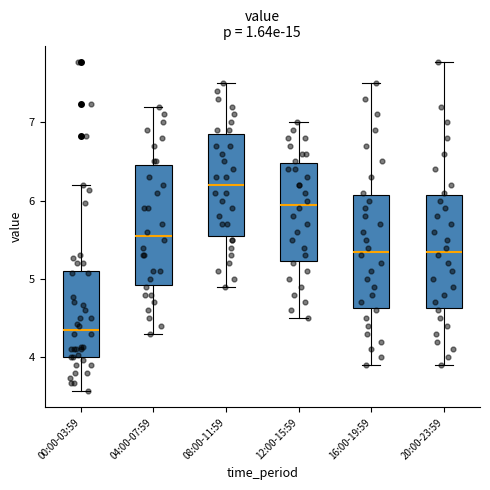

Reading left to right, read every box against the y-axis: the position of its median line, the range the box covers, and the ends of its whiskers. The values are not printed on the chart, so give them approximately, as read against the axis.

00:00-03:59: median 4.4, box 4.0 to 5.1, whiskers 3.6 to 6.2
04:00-07:59: median 5.6, box 4.9 to 6.5, whiskers 4.3 to 7.2
08:00-11:59: median 6.2, box 5.6 to 6.9, whiskers 4.9 to 7.5
12:00-15:59: median 6.0, box 5.2 to 6.5, whiskers 4.5 to 7.0
16:00-19:59: median 5.4, box 4.6 to 6.1, whiskers 3.9 to 7.5
20:00-23:59: median 5.4, box 4.6 to 6.1, whiskers 3.9 to 7.8